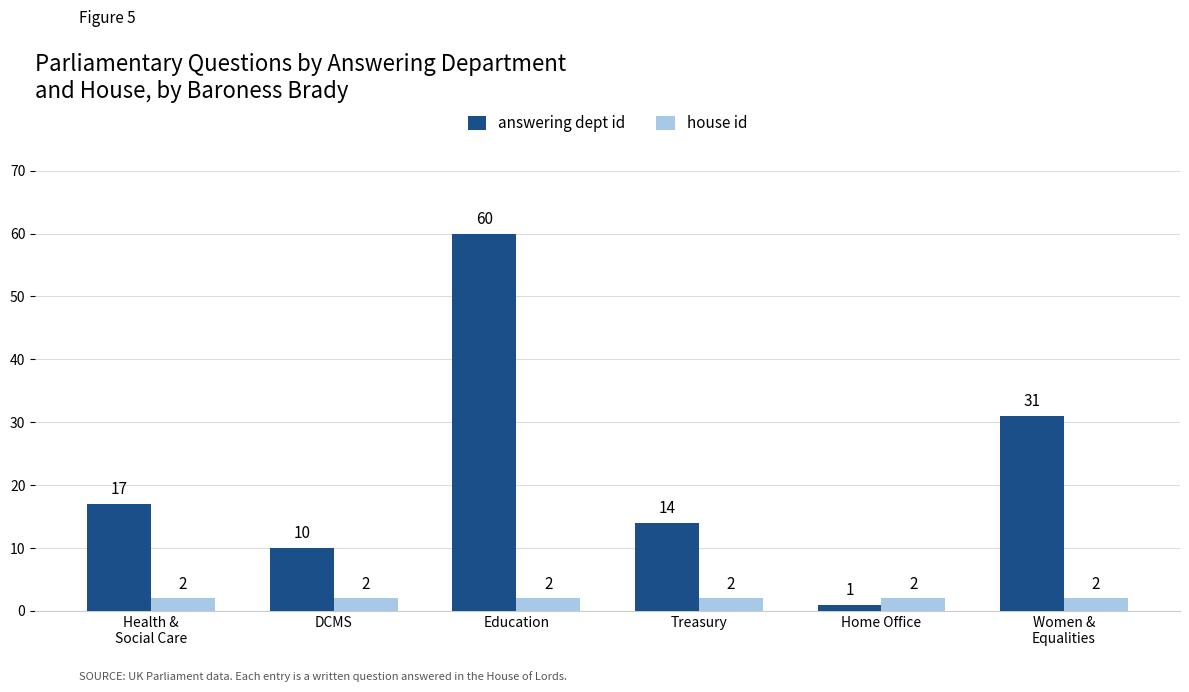

How many groups of bars are there?

6